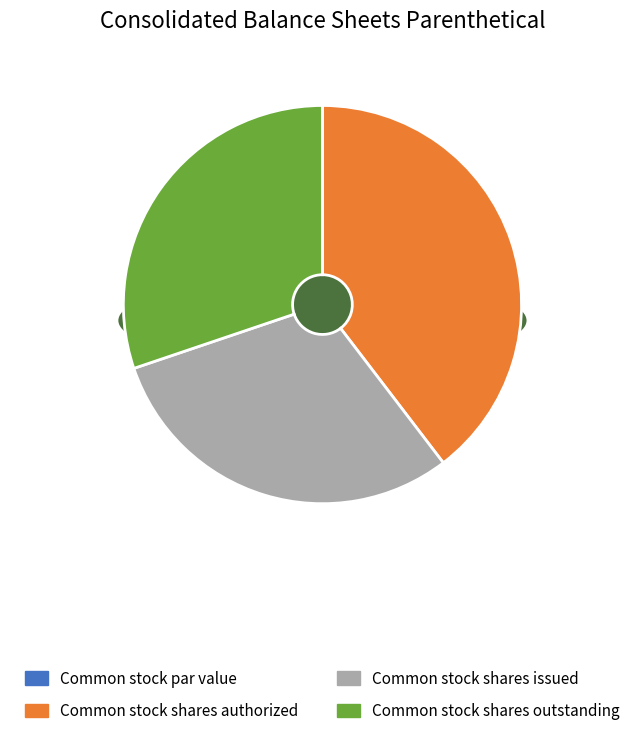

Combined, do Common stock shares issued and Common stock par value account for over 50%?

No